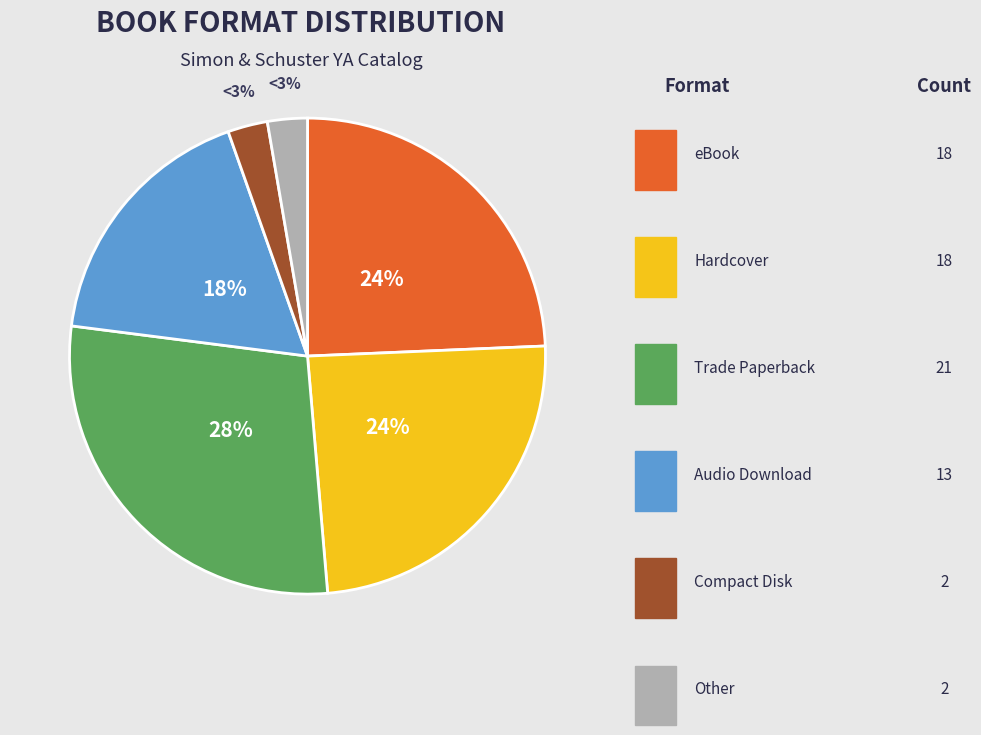

Is there a majority slice in this chart?

No